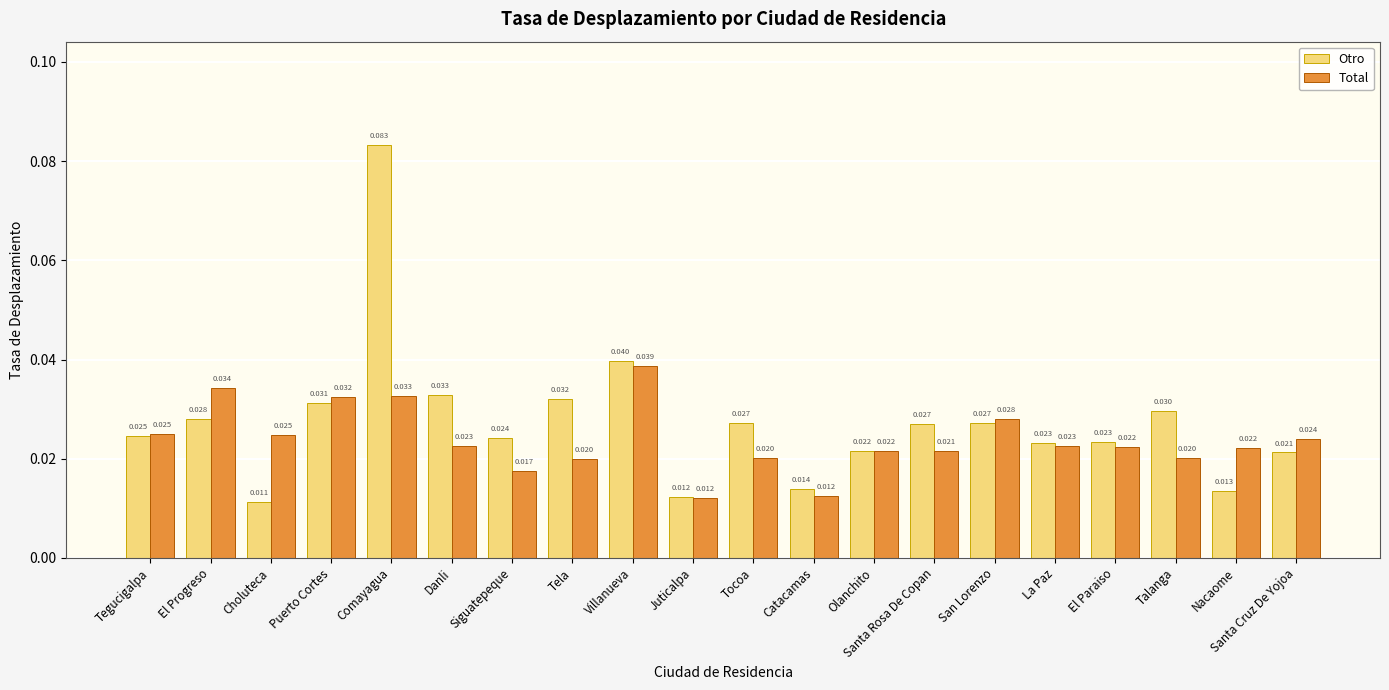

Rank the series at Santa Rosa De Copan from lowest to highest value.

Total, Otro